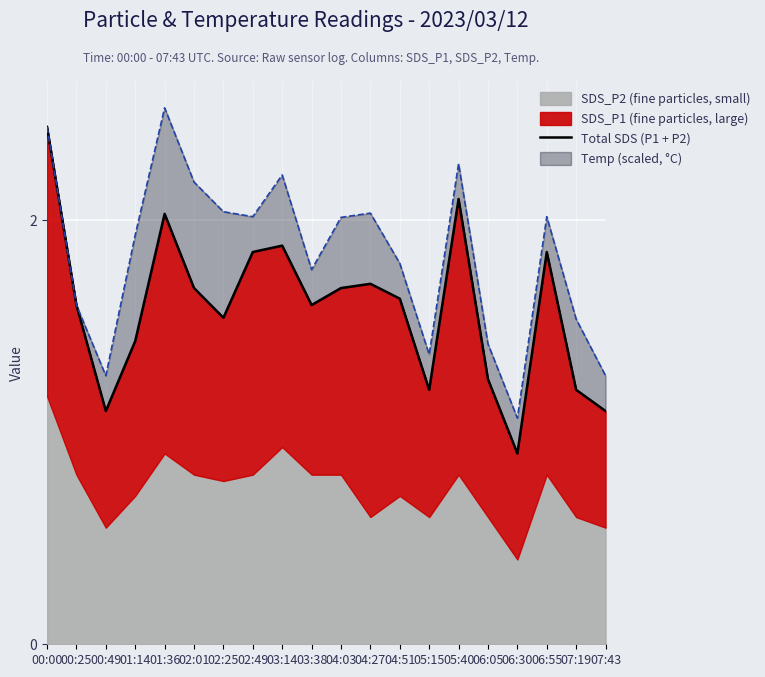

Is it true that the value at 07:19 is 0.5?

False